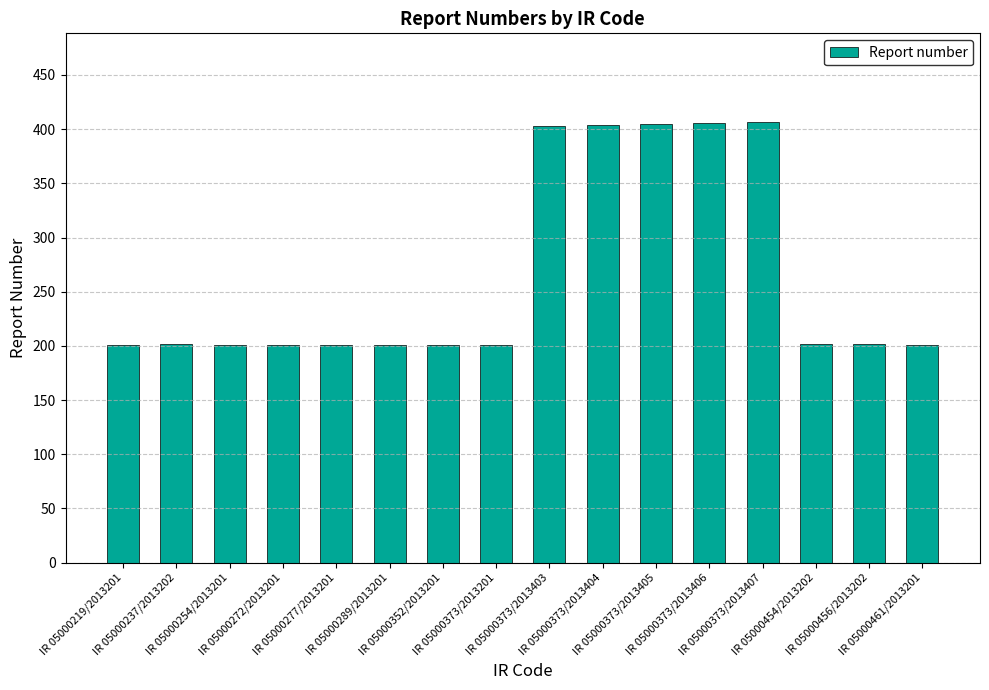

What is the difference between the maximum and minimum values?

206